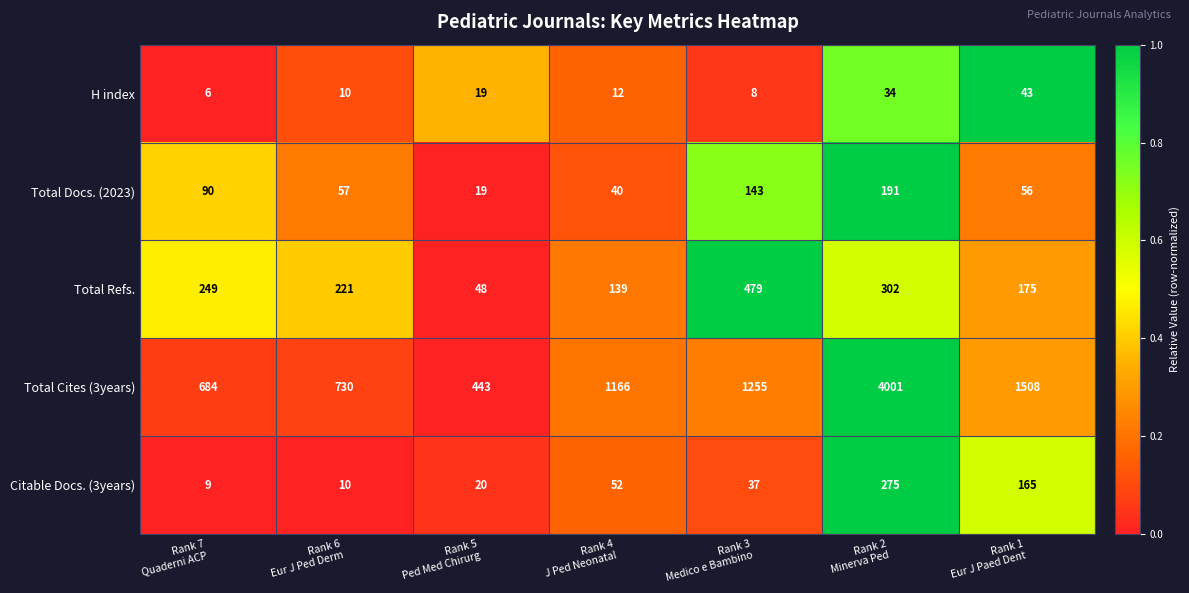

What is the difference between the maximum and minimum values in the Total Docs. (2023) series?

172